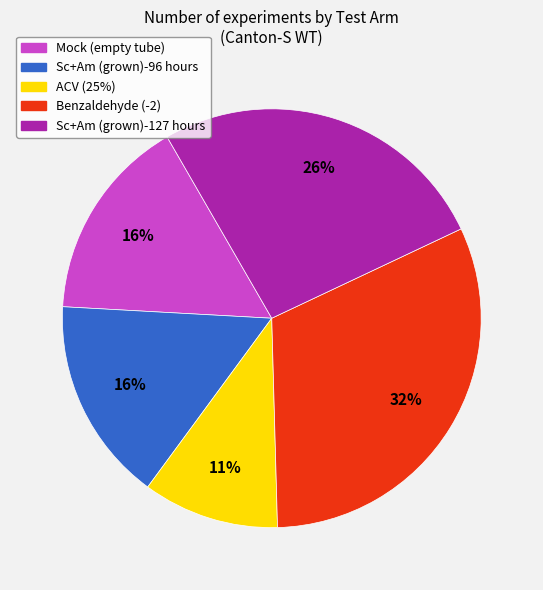

Does Benzaldehyde (-2) represent more than half of the total?

No